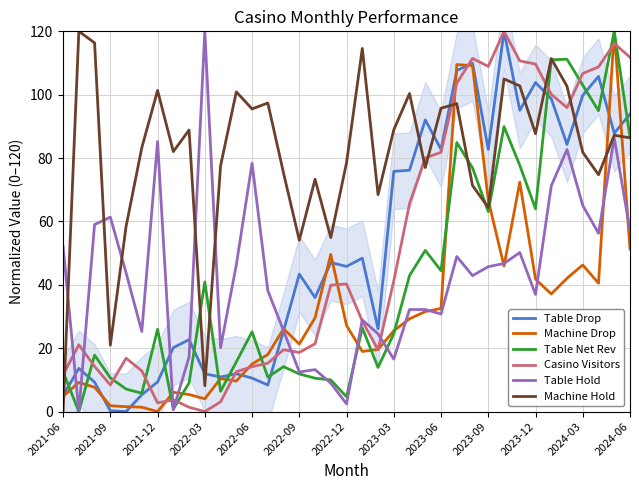

Where is Casino Visitors nearest to the value 60?

22